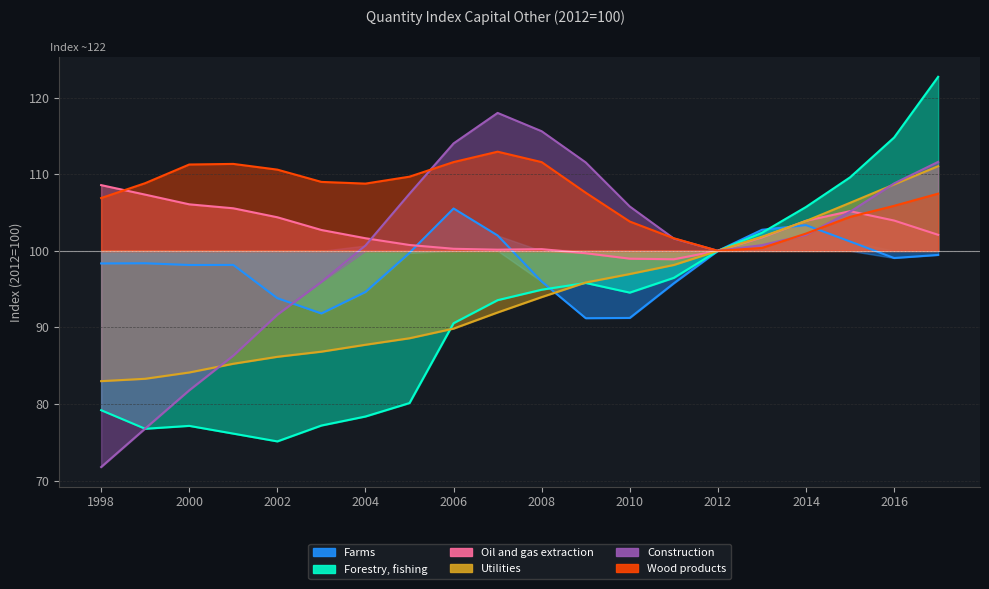

What are all the series names shown in the legend?

Farms, Forestry, fishing, Oil and gas extraction, Utilities, Construction, Wood products